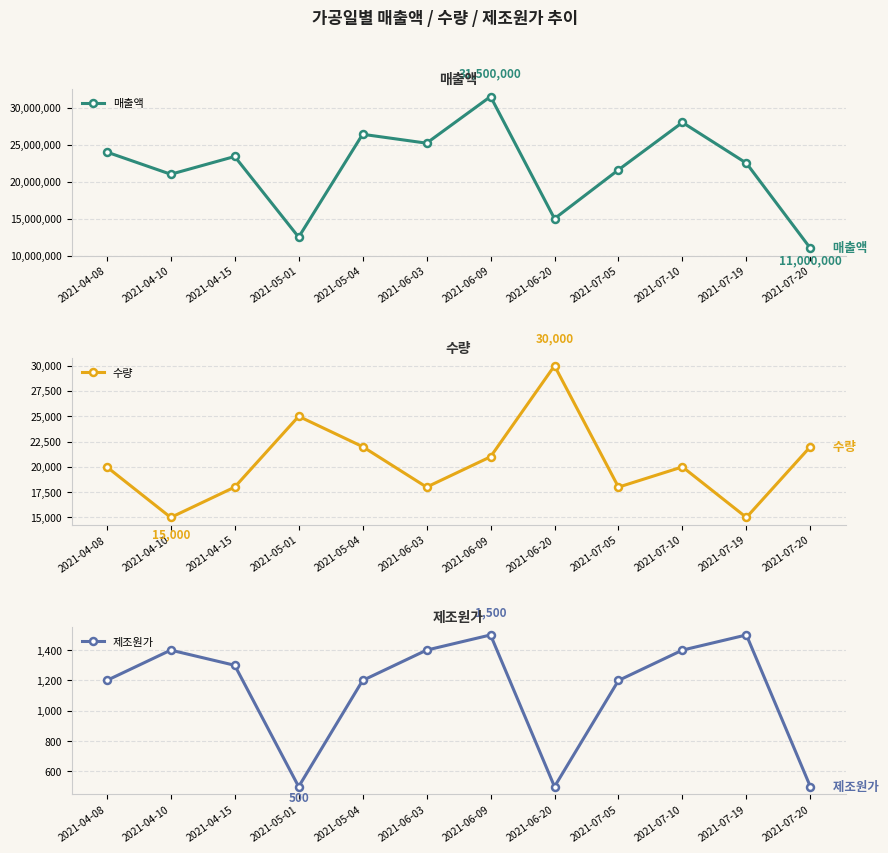

True or false: 수량 has more than 0 points higher than both neighbors.

True